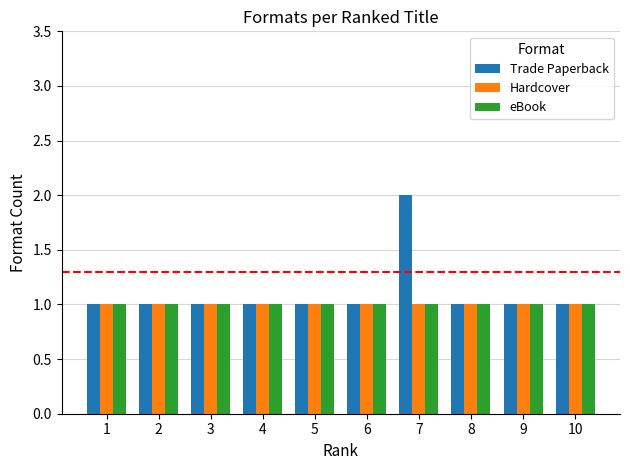

What is the value of the Hardcover bar at the 10th from the left?

1